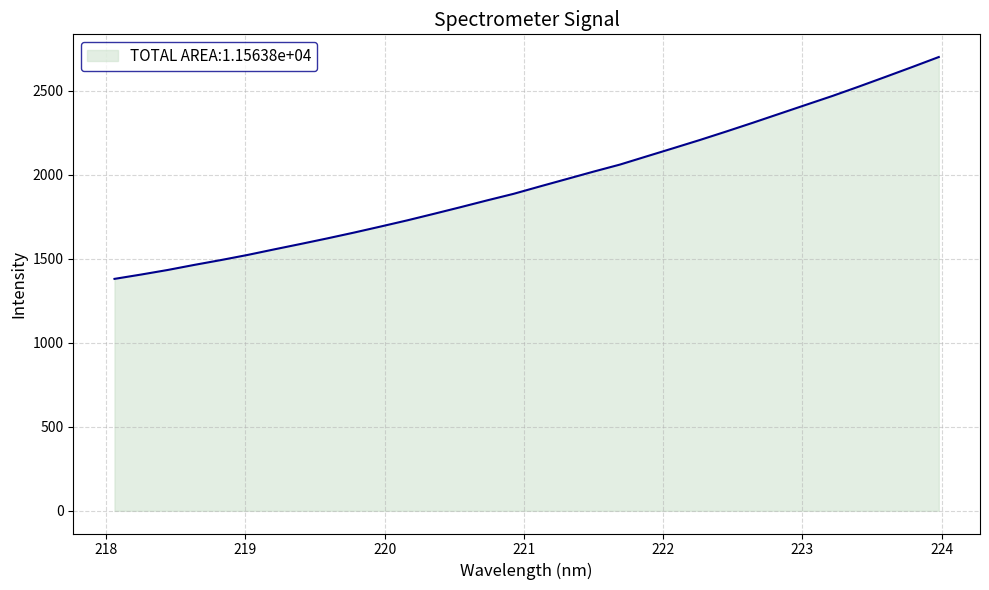

Reading left to right, transcribe all the data shown in this chart.

1380.9	1406.7	1433.9	1464.2	1493.0	1523.4	1556.5	1589.0	1622.1	1656.6	1692.6	1729.3	1768.1	1807.7	1848.2	1887.3	1931.8	1975.4	2019.2	2061.5	2110.2	2158.6	2207.5	2258.4	2310.5	2363.9	2417.2	2470.2	2526.4	2584.0	2642.3	2701.8